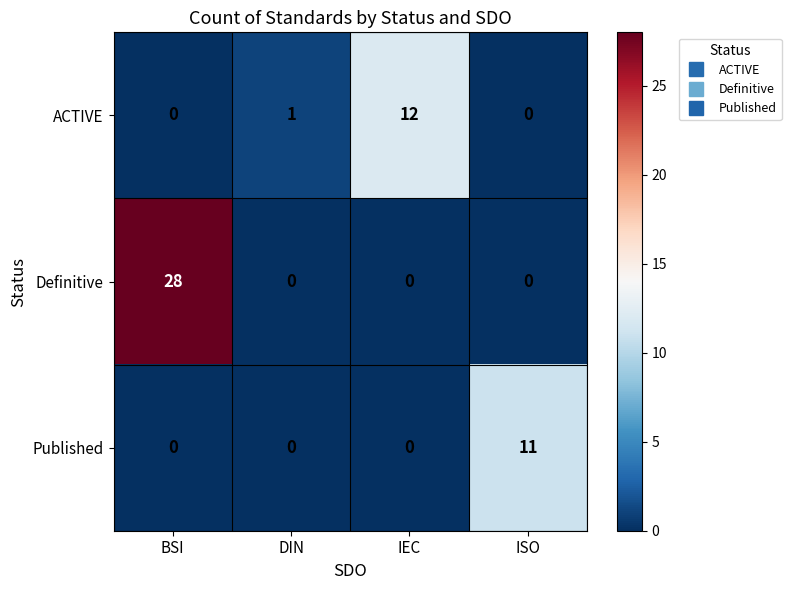

Which series has the widest spread of values?

Definitive